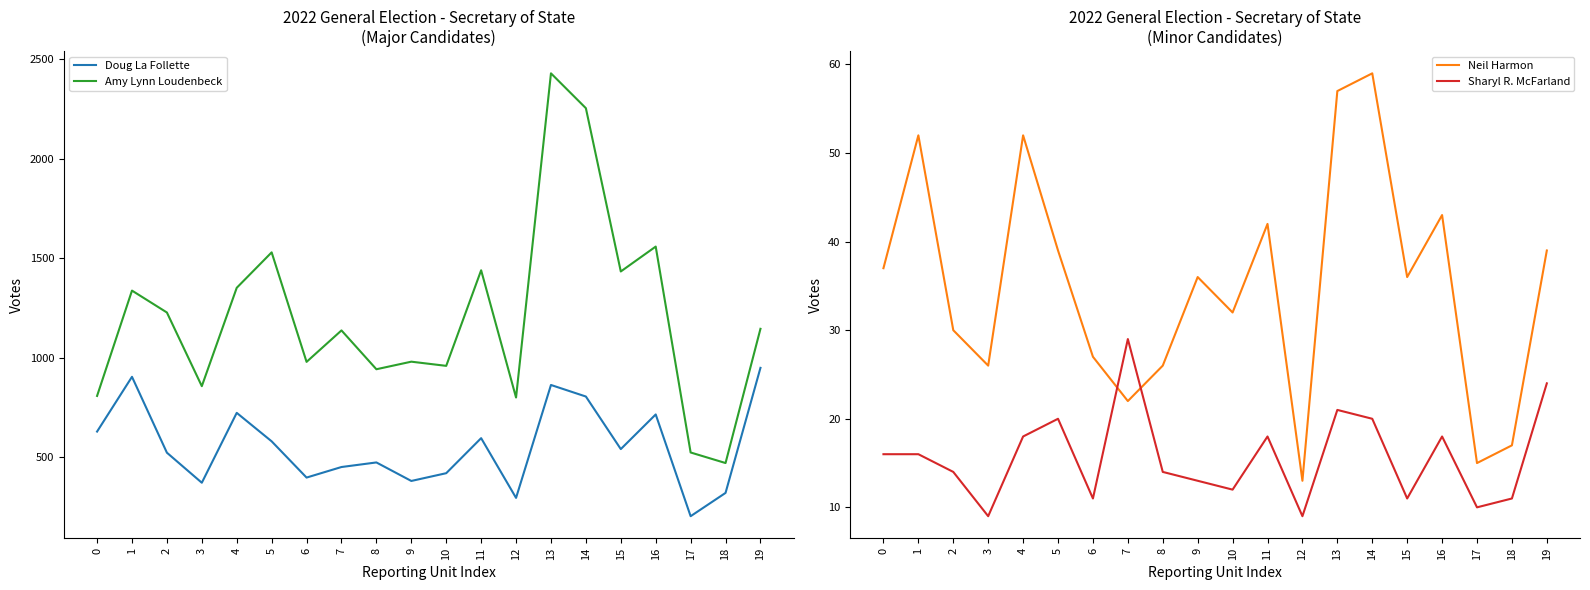

Which category has the lowest value across all series?

3